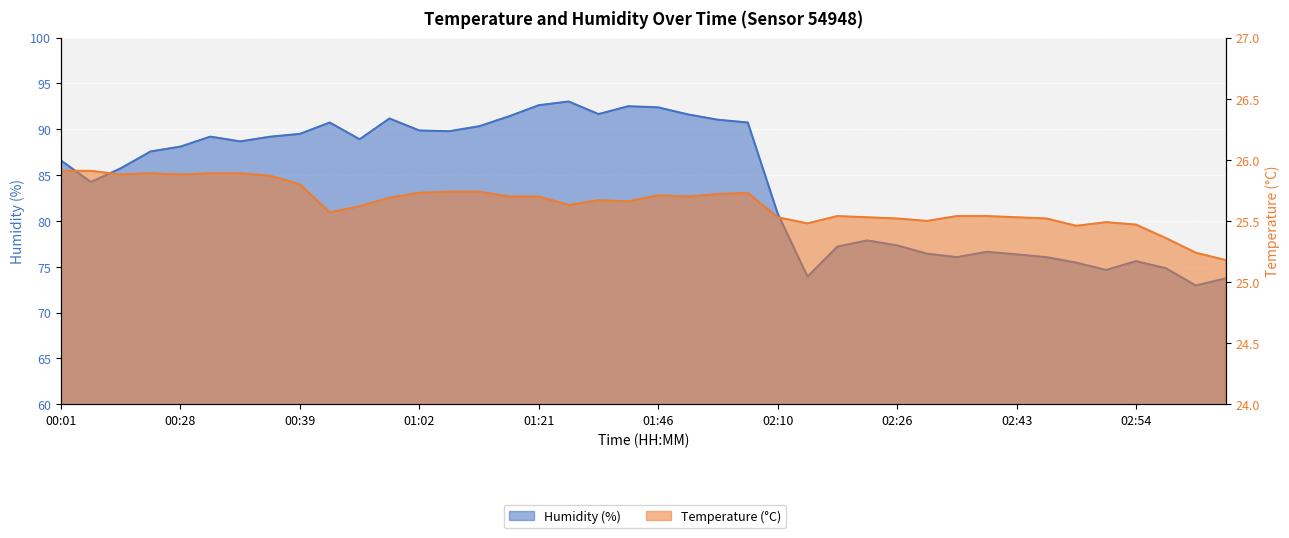

What is the difference between the maximum and second lowest values in the temperature series?

0.7